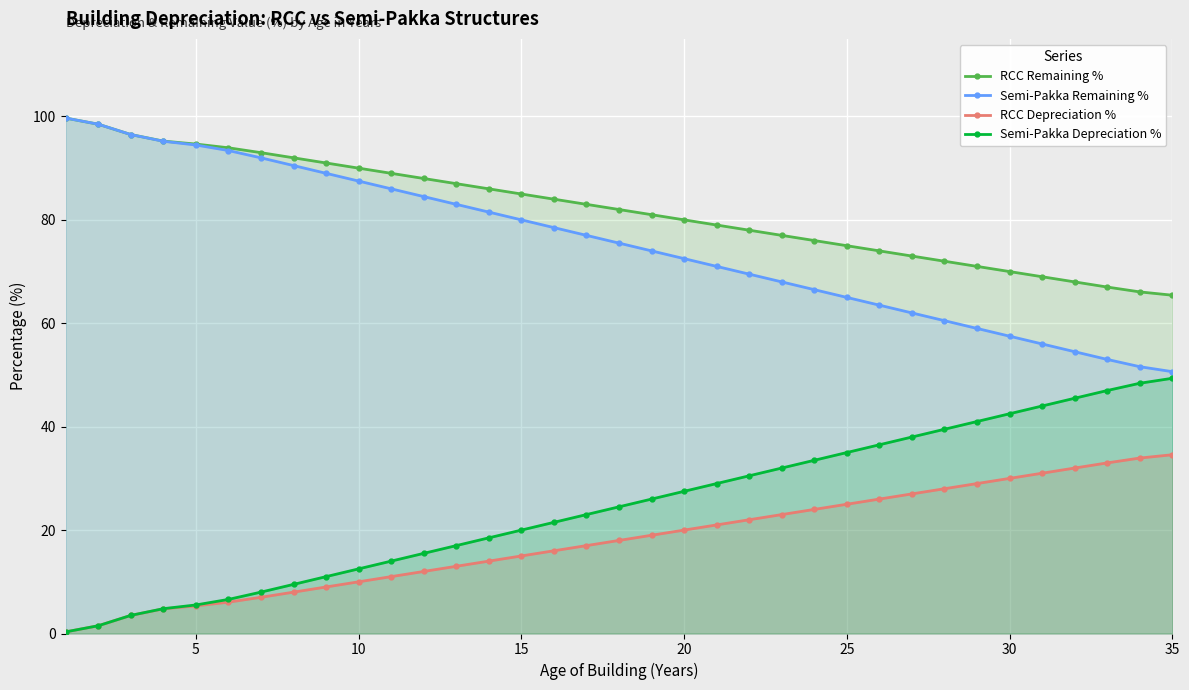

Does the chart display data point markers on the line(s)?

Yes